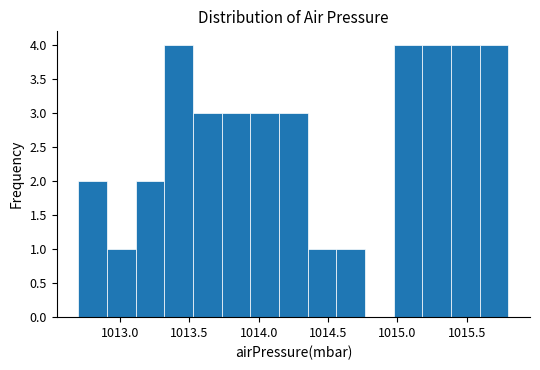

Reading left to right, list every bar in this chart as the range it spans on the x-axis followed by its height. Neither the bar edges nor the heights are printed on the chart, so give them approximately, as read against the axes.

1012.70 to 1012.90: 2
1012.90 to 1013.10: 1
1013.10 to 1013.30: 2
1013.30 to 1013.55: 4
1013.55 to 1013.75: 3
1013.75 to 1013.95: 3
1013.95 to 1014.15: 3
1014.15 to 1014.35: 3
1014.35 to 1014.55: 1
1014.55 to 1014.75: 1
1014.75 to 1014.95: 0
1014.95 to 1015.20: 4
1015.20 to 1015.40: 4
1015.40 to 1015.60: 4
1015.60 to 1015.80: 4